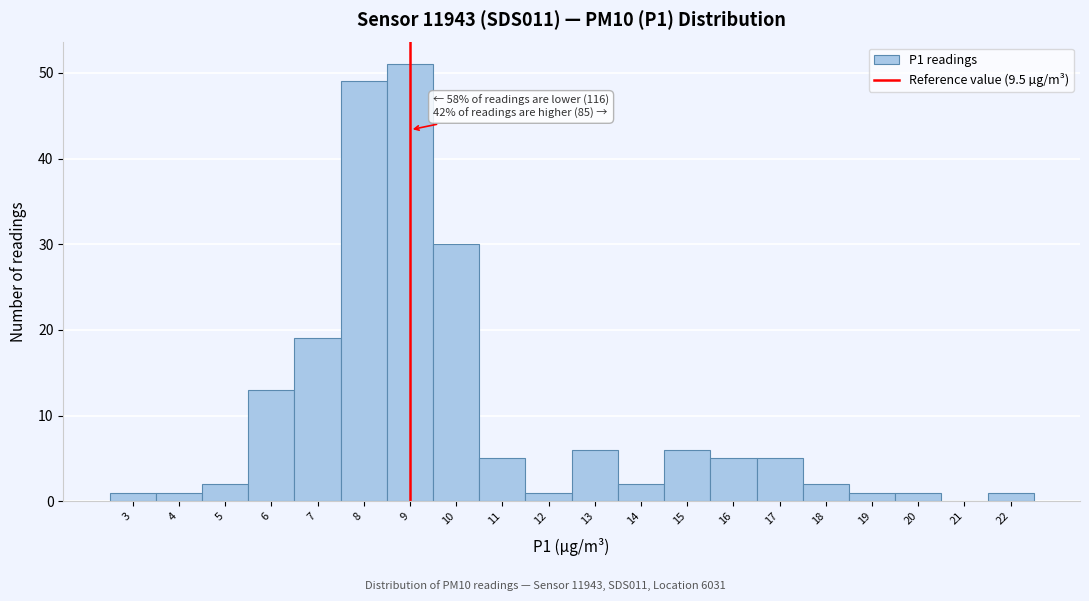

Reading right to left, what are all the values shown in this chart?

22=1	21=0	20=1	19=1	18=2	17=5	16=5	15=6	14=2	13=6	12=1	11=5	10=30	9=51	8=49	7=19	6=13	5=2	4=1	3=1